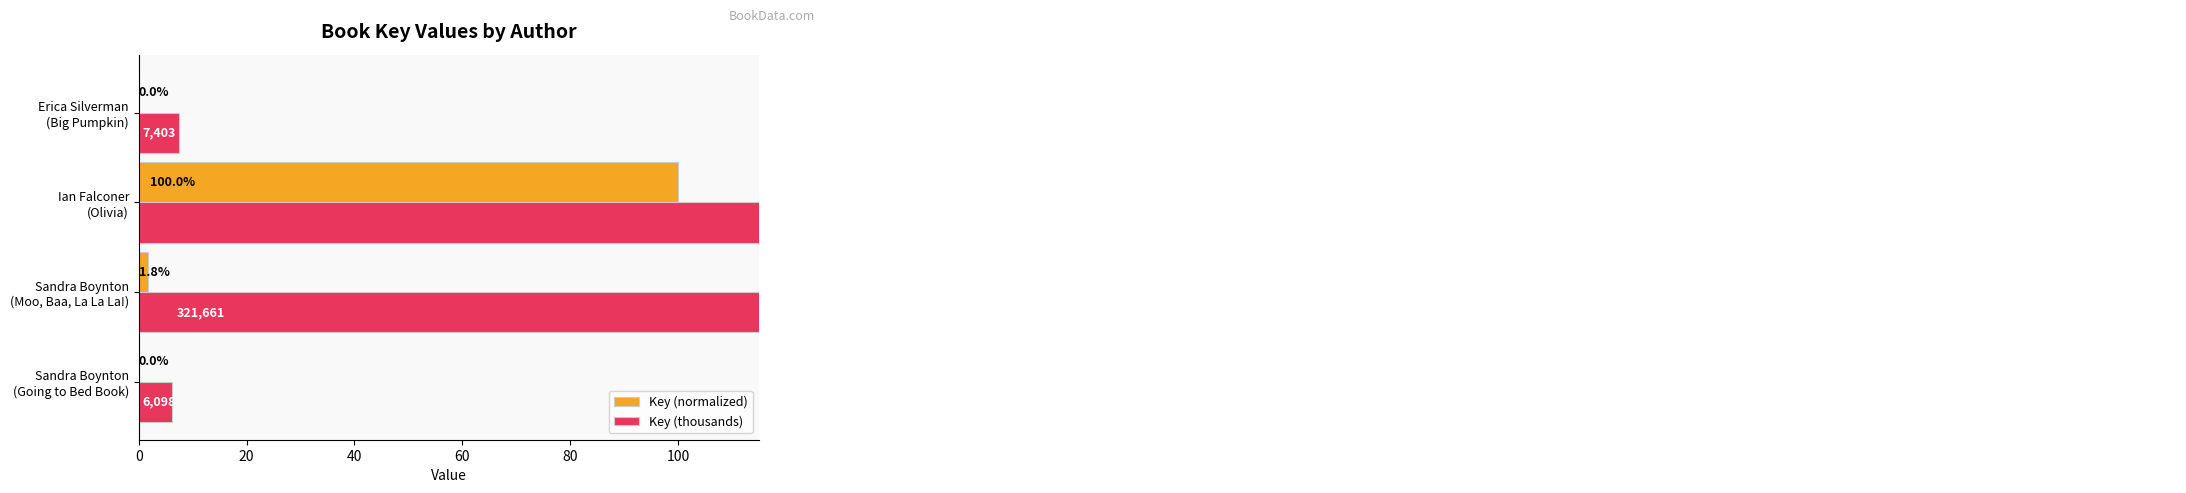

The value of Key (normalized) at Sandra Boynton (Moo, Baa, La La La!) is 0.9. True or false?

False